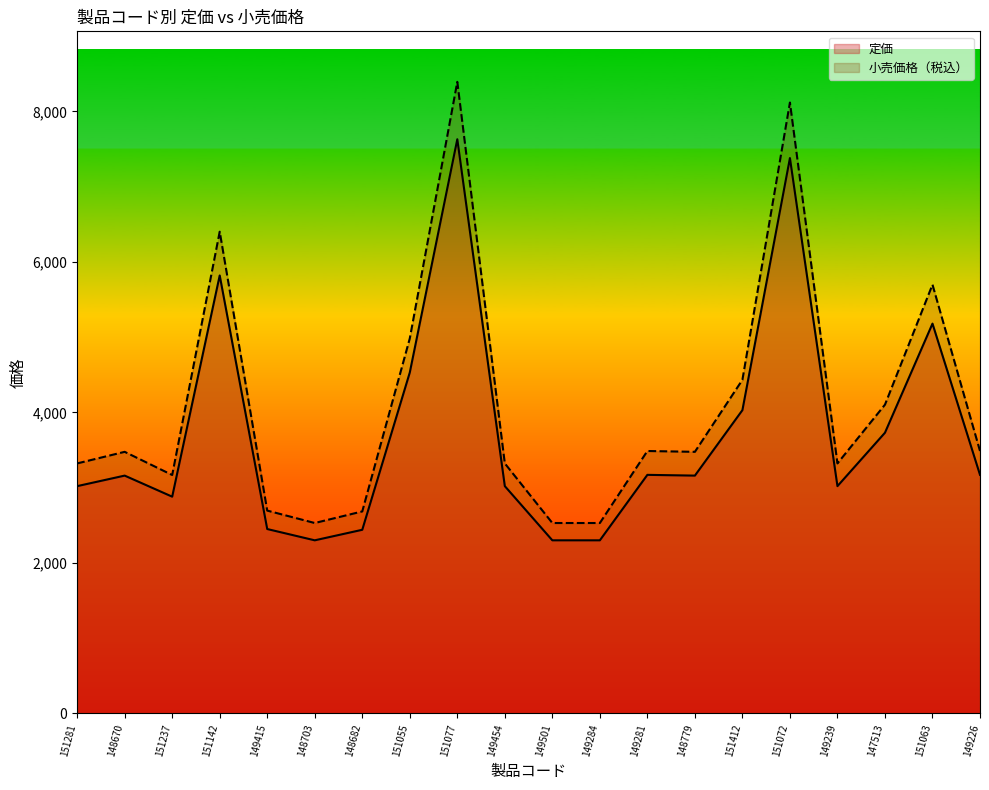

What position from the left is 148703?

6